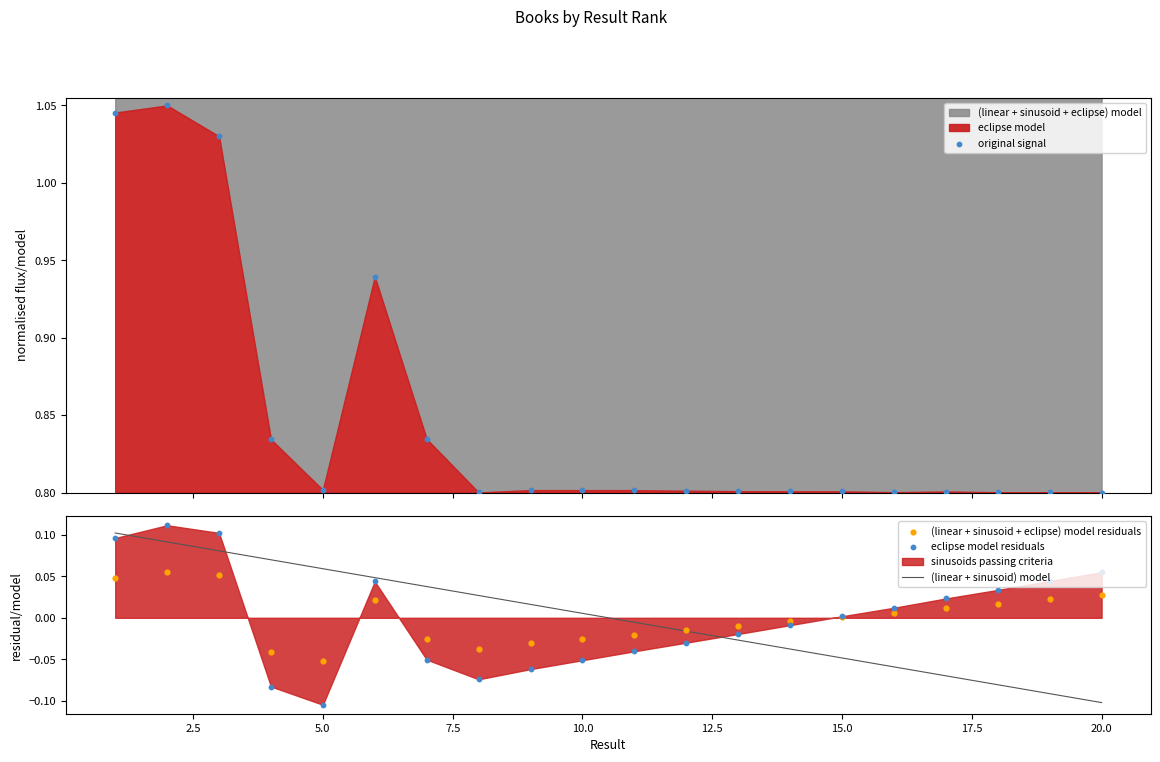

Which series has the largest Y range (max minus min)?

original signal